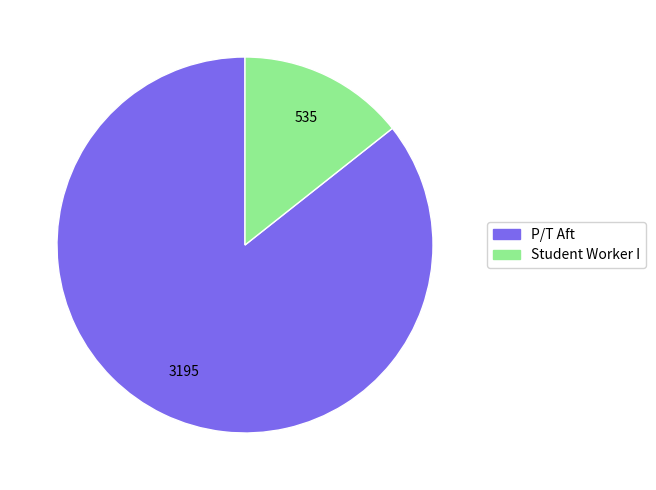

Is Student Worker I the majority of the pie?

No